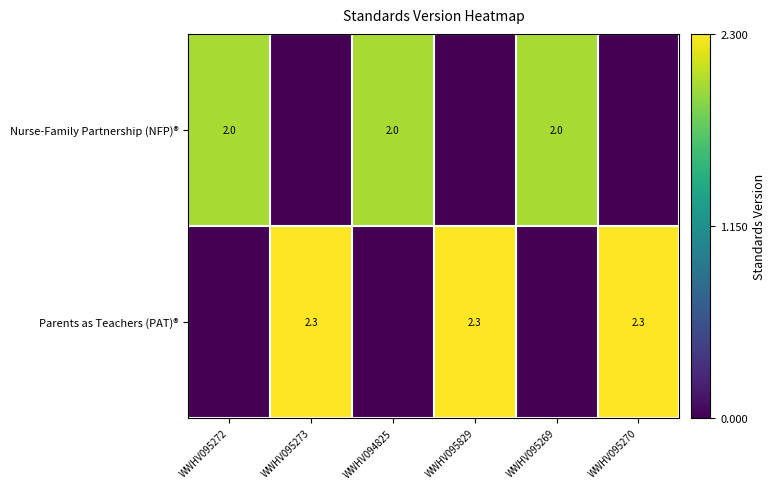

The Nurse-Family Partnership (NFP)® series shows 0.5 at WWHV094825. True or false?

False